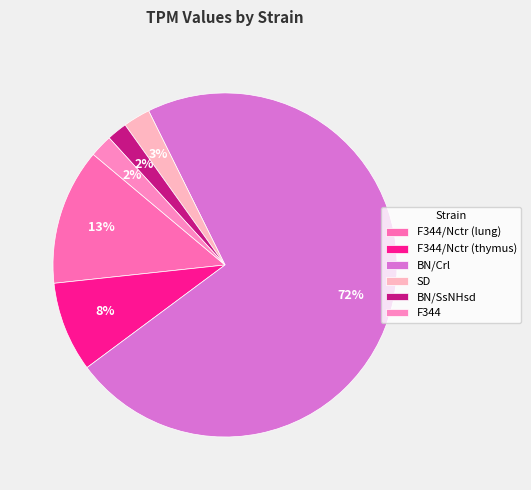

True or false: SD accounts for 3% of the total.

True